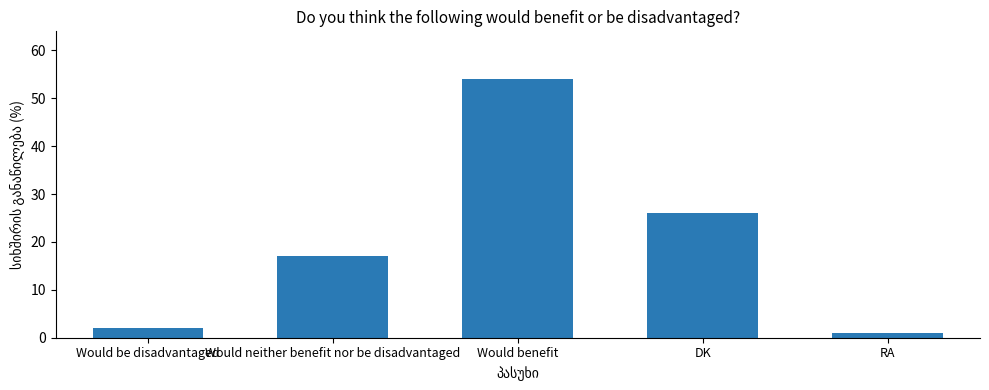

What is the label of the 4th bar from the left?

DK